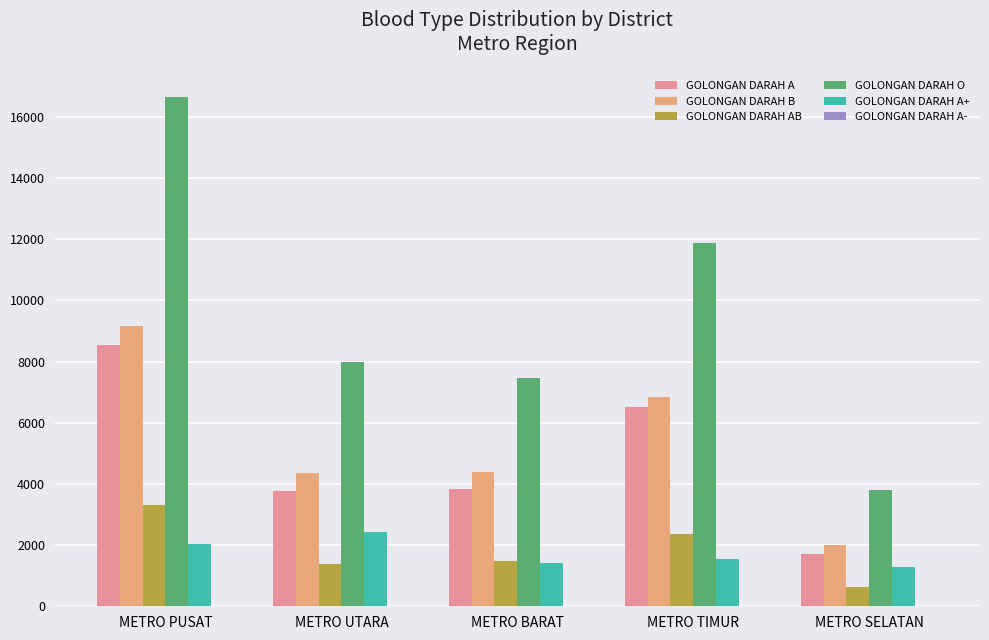

How many groups of bars are there?

5